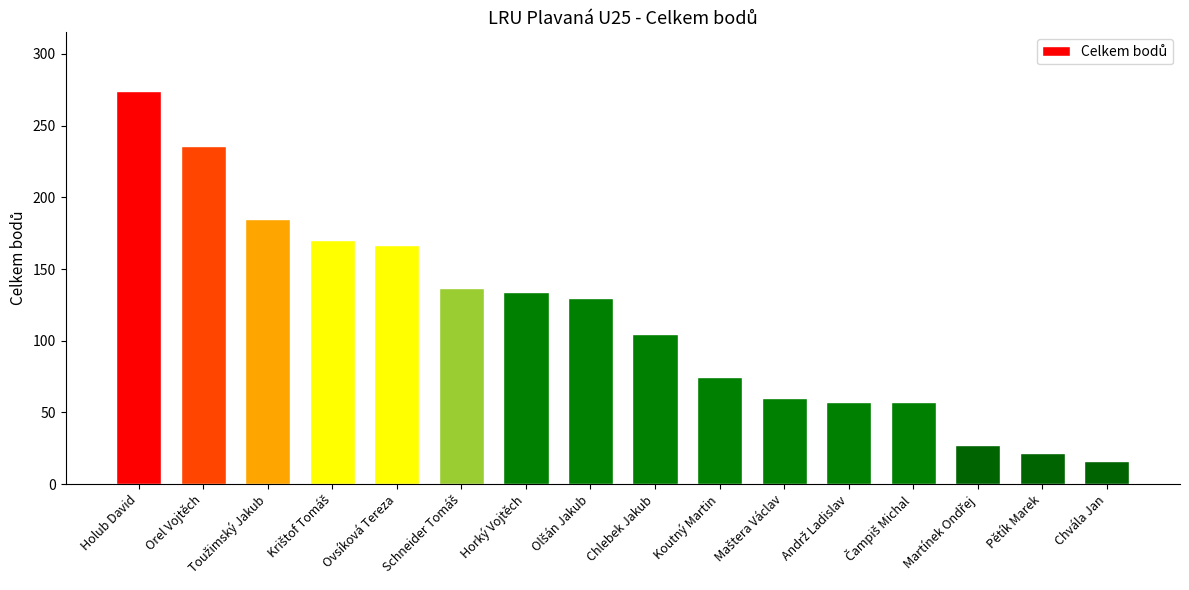

What is the approximate value at Pětík Marek?

22